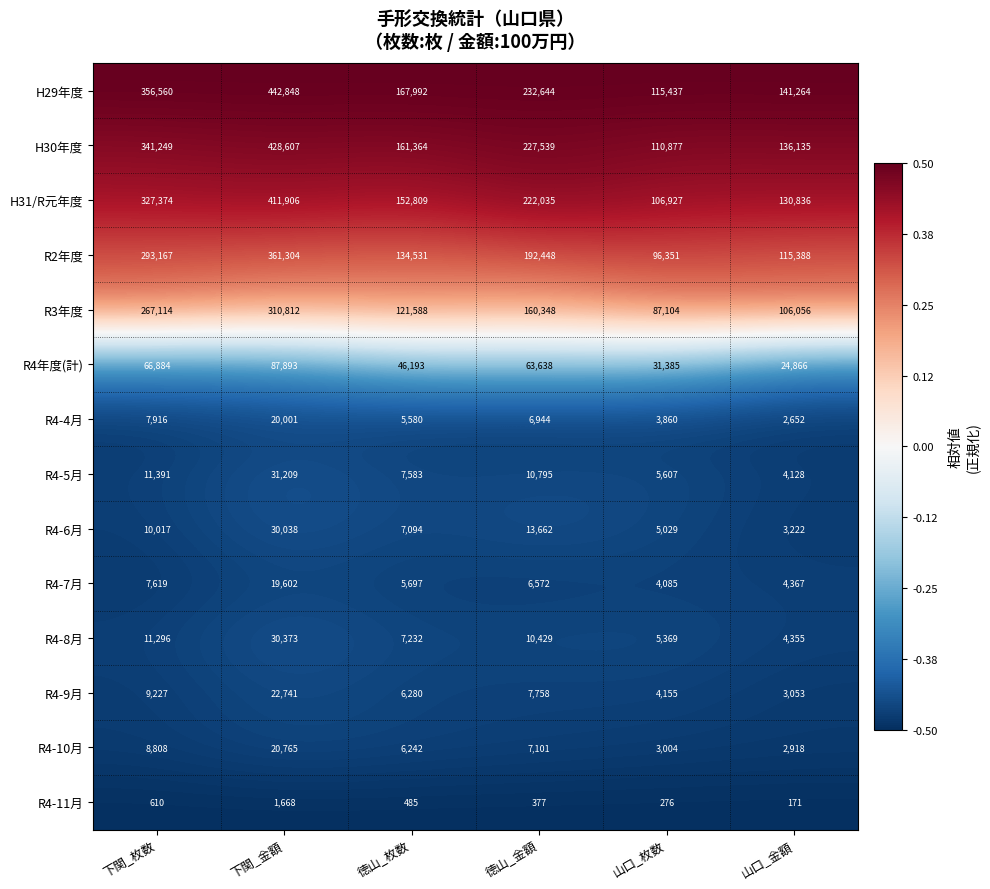

Rank the series at 山口_金額 from lowest to highest value.

R4-11月, R4-4月, R4-10月, R4-9月, R4-6月, R4-5月, R4-8月, R4-7月, R4年度(計), R3年度, R2年度, H31/R元年度, H30年度, H29年度